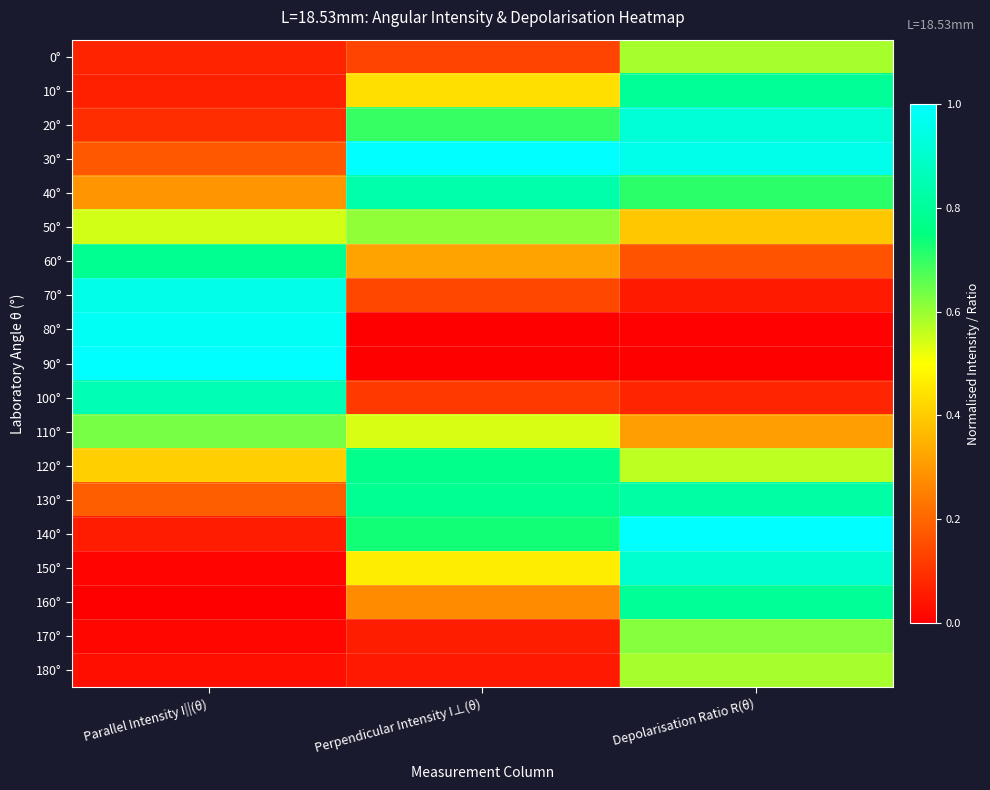

At how many categories does at least one series exceed 0?

3